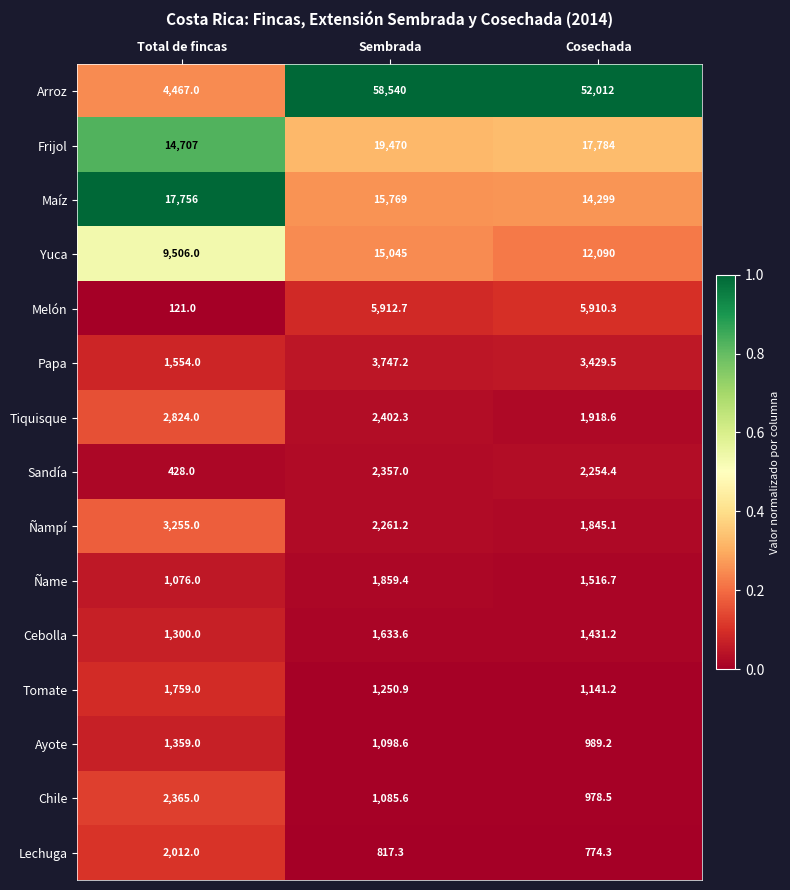

What is the total value across all series at Cosechada?

118374.0